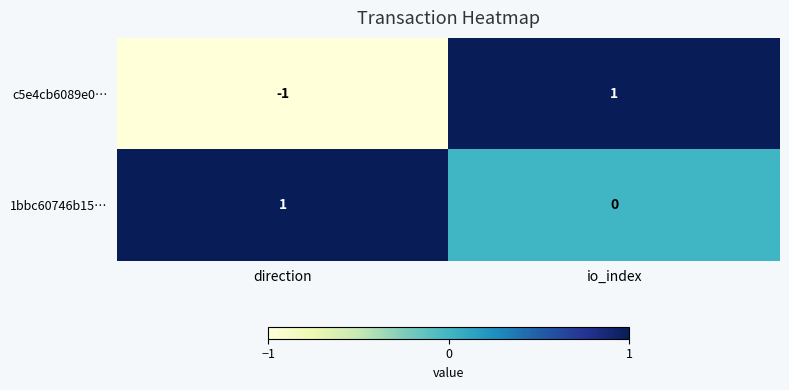

Reading left to right, transcribe all the data shown in this chart.

c5e4cb6089e0…: -1	1
1bbc60746b15…: 1	0